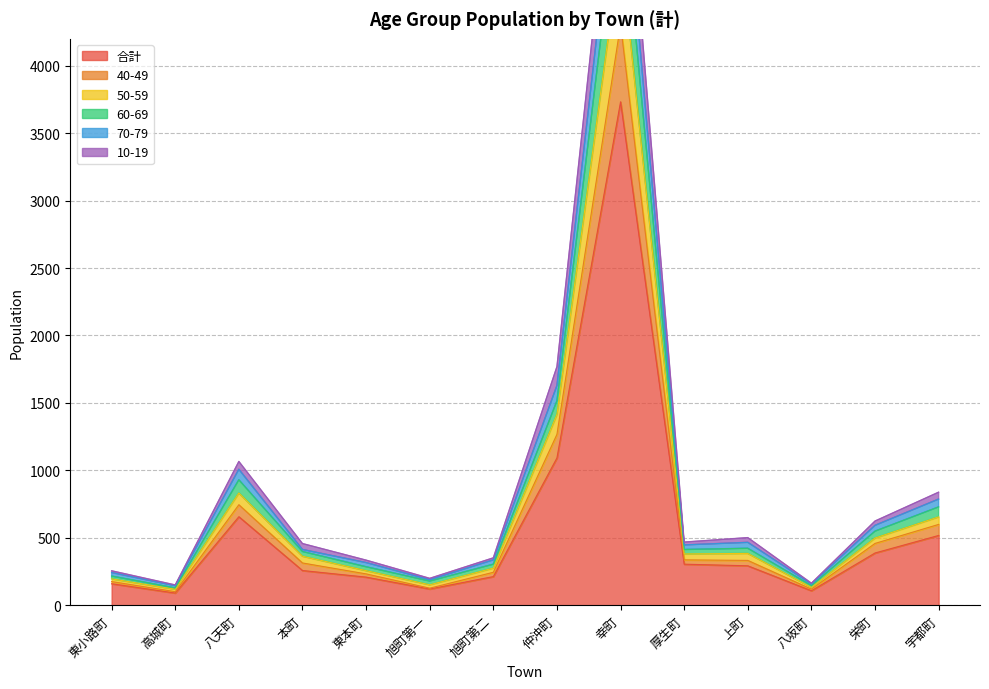

What is the spread (max minus min) of values at 東本町?

126